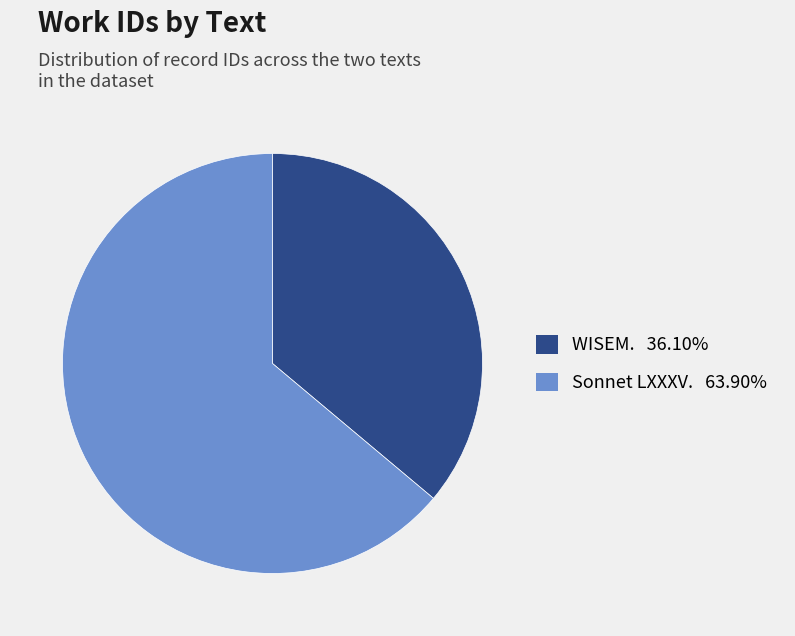

Is it true that WISEM. is 36% of the pie?

True